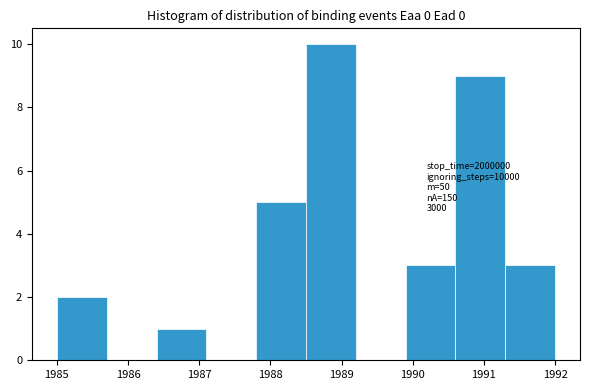

Over which range of the x-axis is the bar tallest?

1988.5 to 1989.2